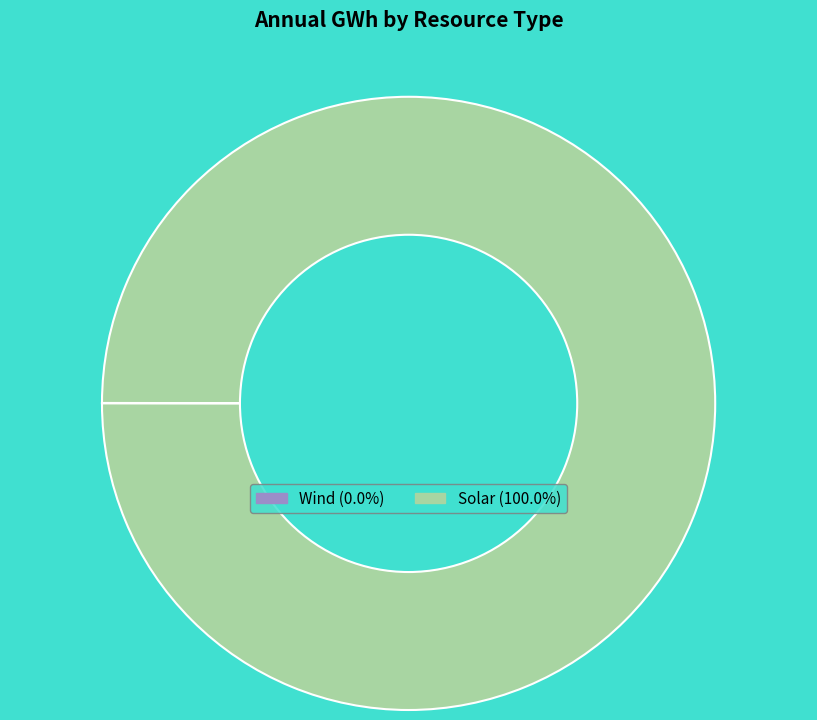

Does any single category account for the majority?

Yes